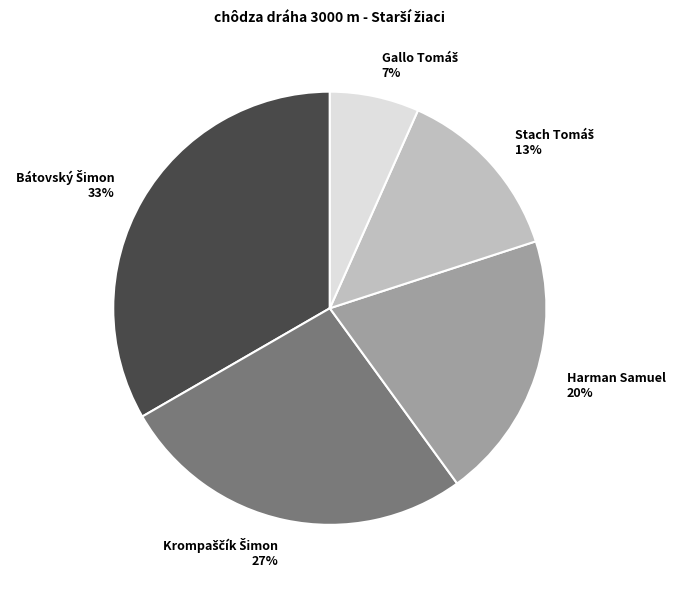

Is there any slice that represents more than half of the pie?

No